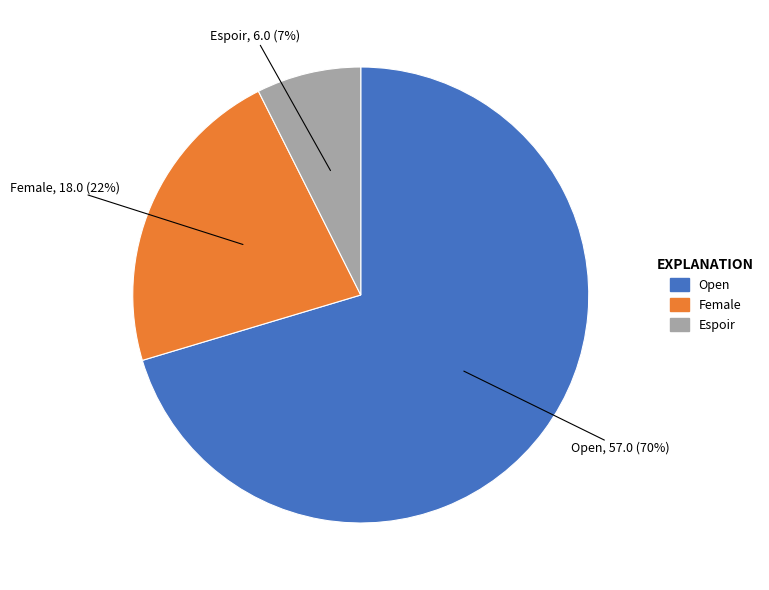

Approximately how many times larger is the value at Open compared to Female?

3.2